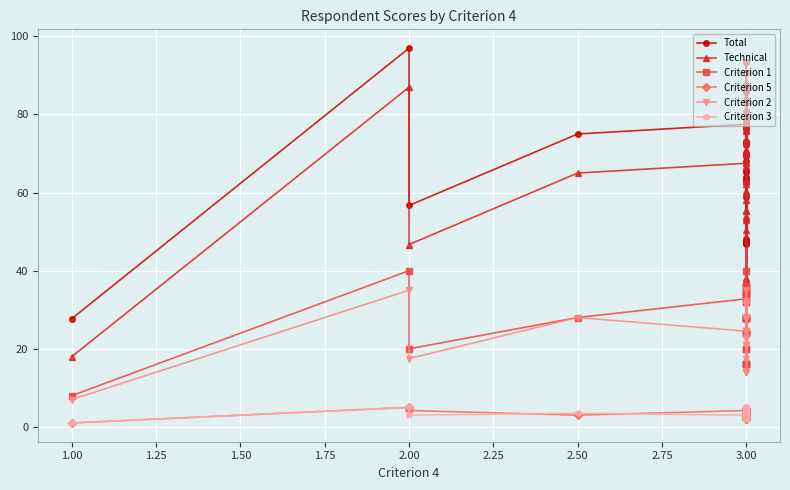

Count the number of data series in this chart.

6